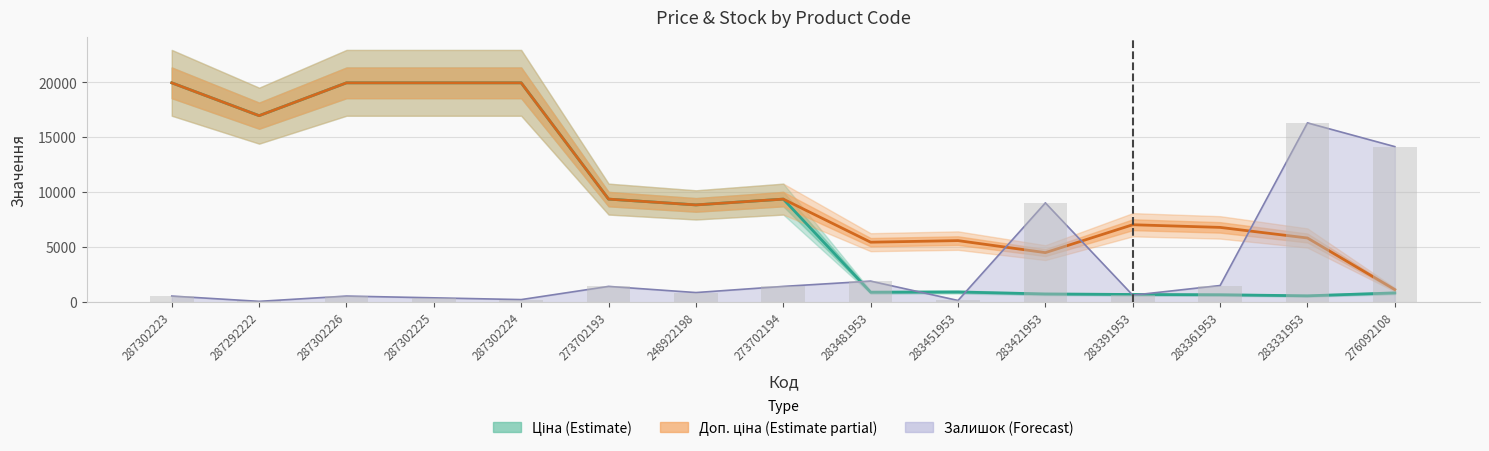

What is the lowest value of the Ціна series?

584.4